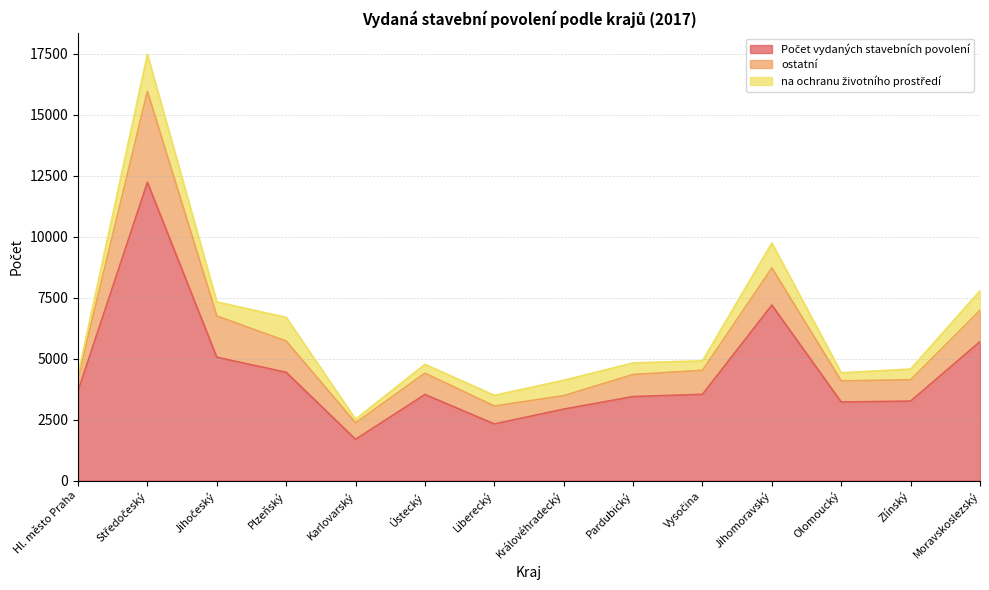

Reading left to right, transcribe all the data shown in this chart.

Počet vydaných stavebních povolení: Hl. město Praha=3675	Středočeský=12227	Jihočeský=5058	Plzeňský=4440	Karlovarský=1691	Ústecký=3531	Liberecký=2322	Královéhradecký=2931	Pardubický=3445	Vysočina=3537	Jihomoravský=7195	Olomoucký=3222	Zlínský=3259	Moravskoslezský=5696
ostatní: Hl. město Praha=538	Středočeský=3726	Jihočeský=1690	Plzeňský=1282	Karlovarský=674	Ústecký=873	Liberecký=735	Královéhradecký=549	Pardubický=905	Vysočina=983	Jihomoravský=1522	Olomoucký=866	Zlínský=874	Moravskoslezský=1285
na ochranu životního prostředí: Hl. město Praha=138	Středočeský=1521	Jihočeský=579	Plzeňský=970	Karlovarský=154	Ústecký=363	Liberecký=440	Královéhradecký=634	Pardubický=475	Vysočina=393	Jihomoravský=1024	Olomoucký=332	Zlínský=440	Moravskoslezský=804